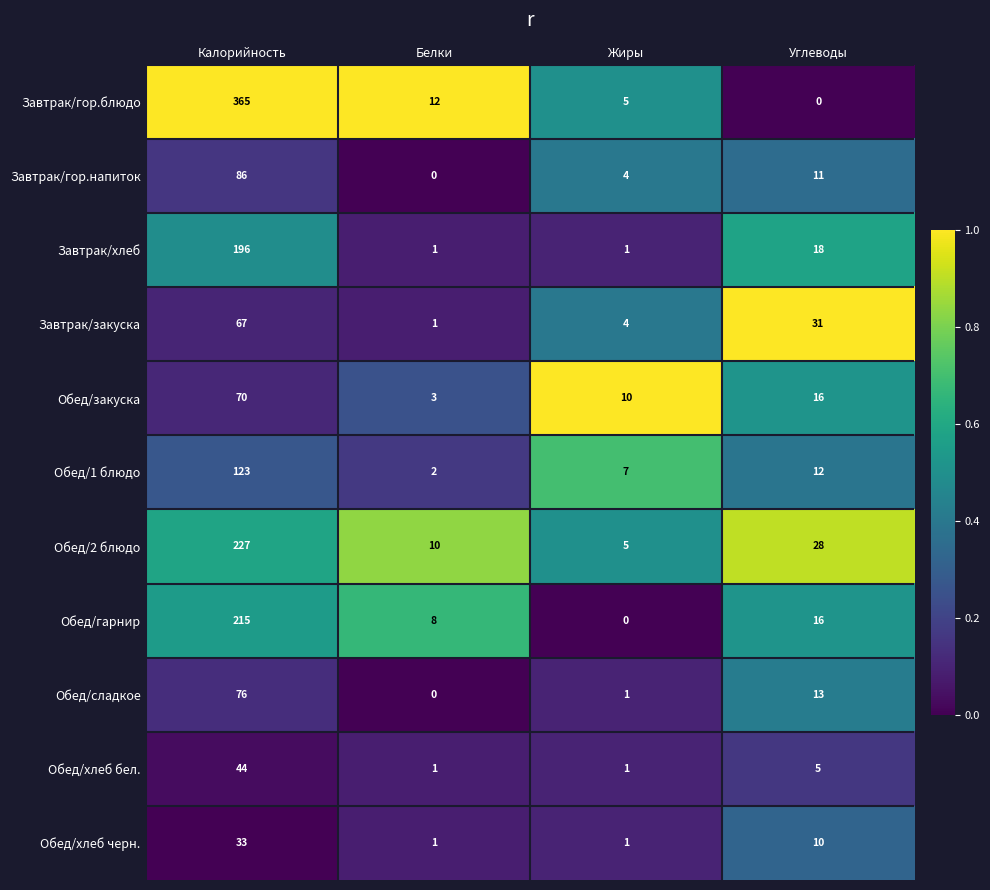

At which category is the sum across all series the highest?

Калорийность